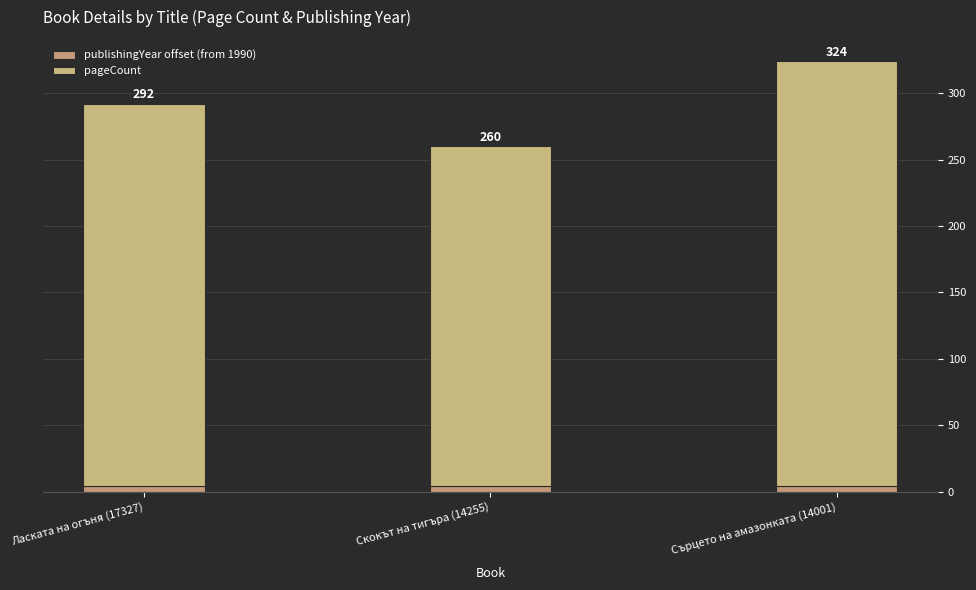

Does the chart contain stacked bars?

Yes